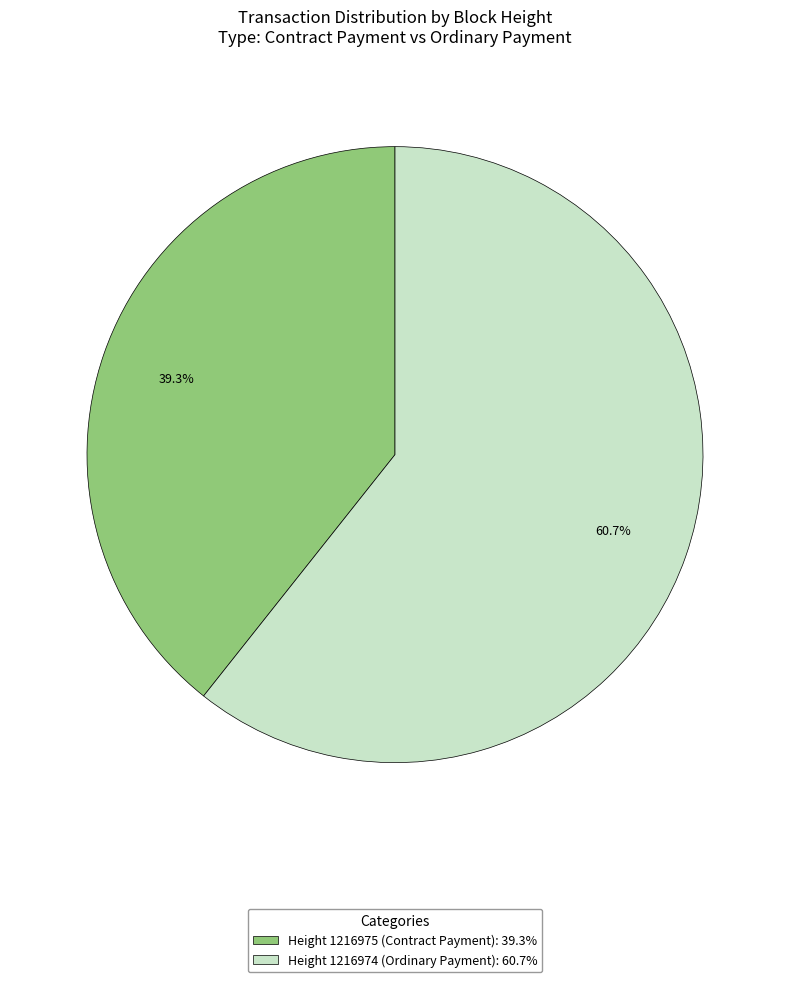

Is there any slice that represents more than half of the pie?

Yes